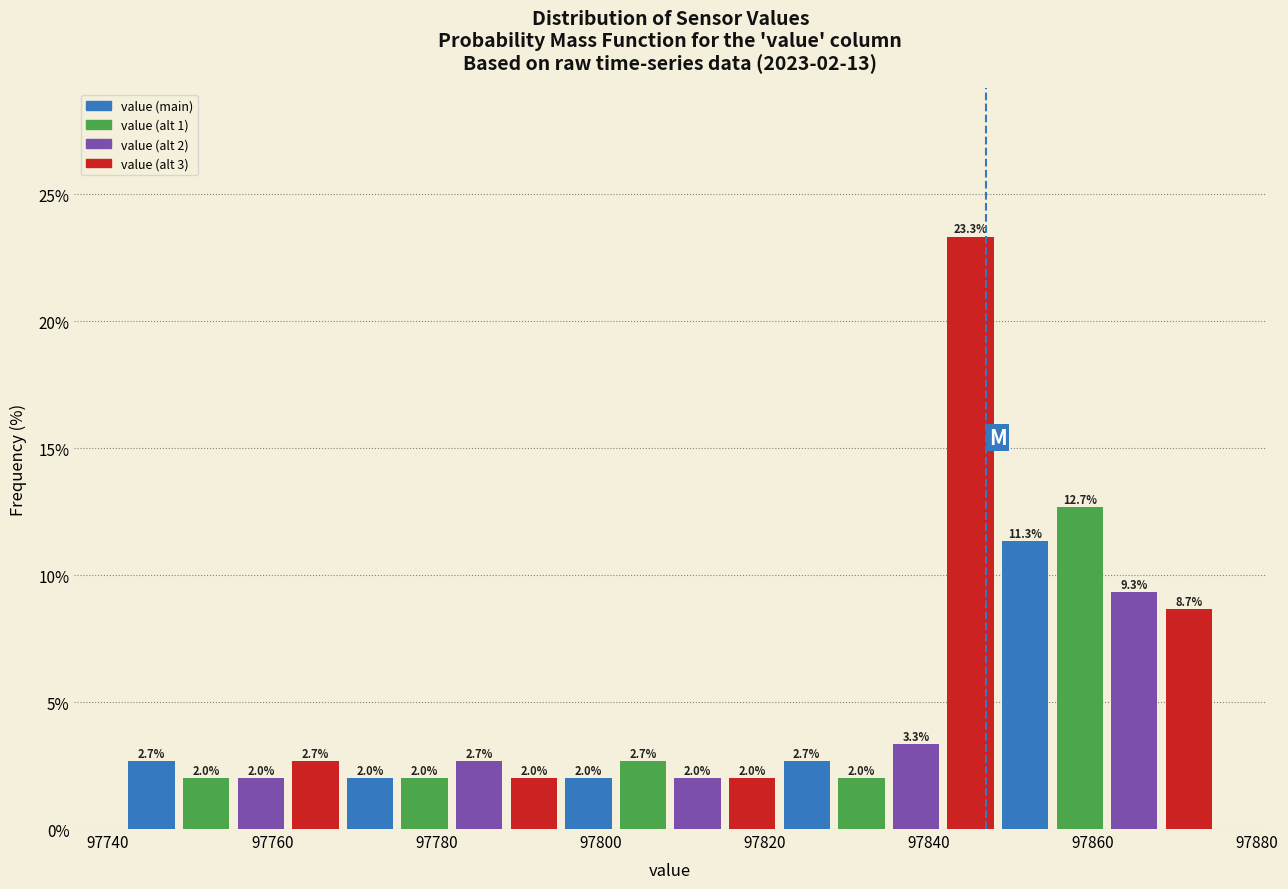

Around what value on the x-axis is the tallest bar? Give the approximate position of its centre, as read against the axis.

97846